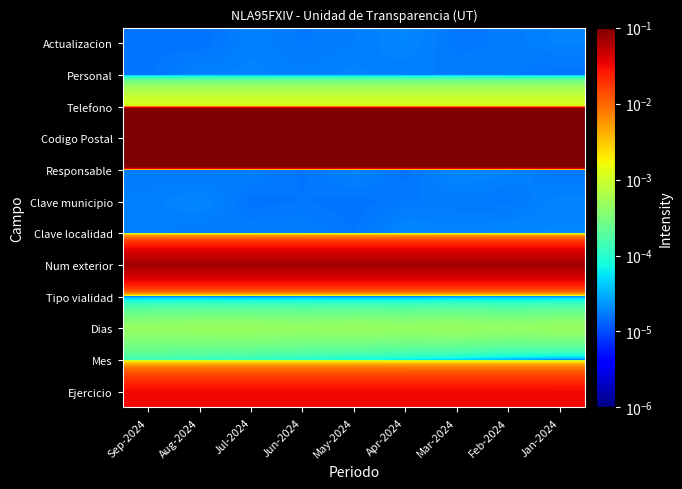

At which category is the sum across all series the highest?

Aug-2024